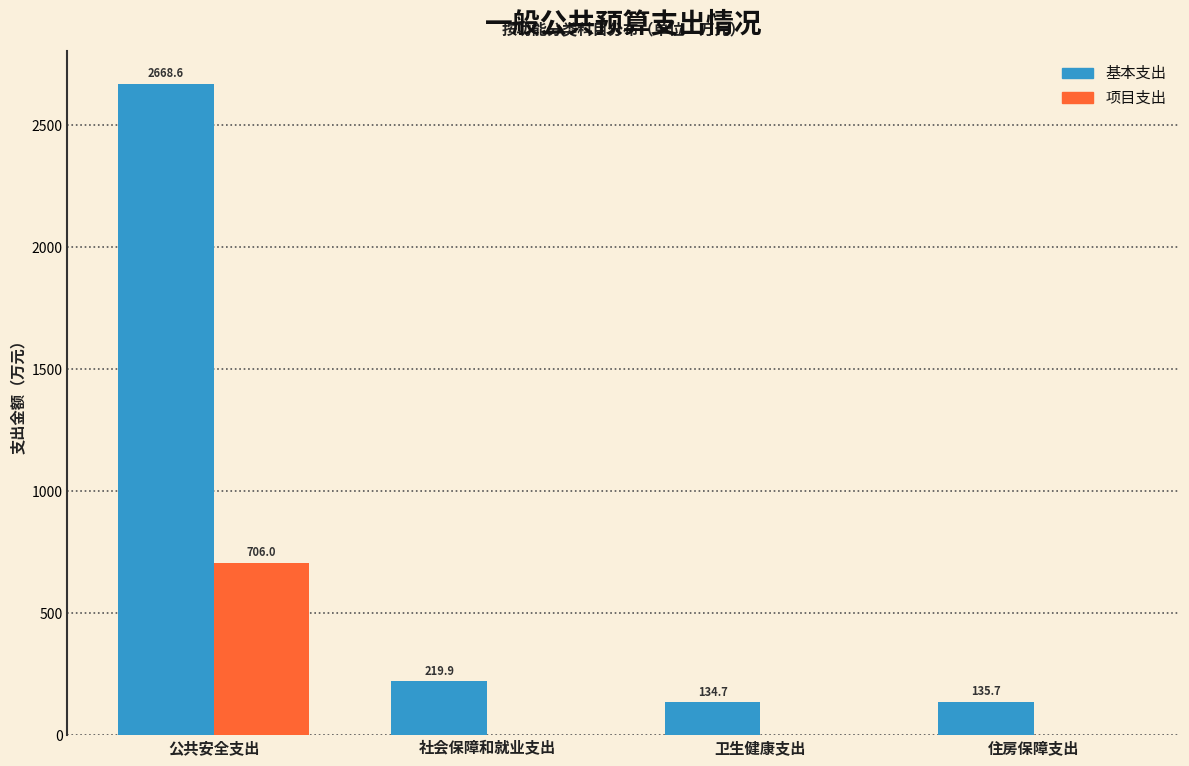

Reading left to right, what are all the values shown in this chart?

基本支出: 公共安全支出=2668.6	社会保障和就业支出=219.9	卫生健康支出=134.7	住房保障支出=135.7
项目支出: 公共安全支出=706.0	社会保障和就业支出=0.0	卫生健康支出=0.0	住房保障支出=0.0